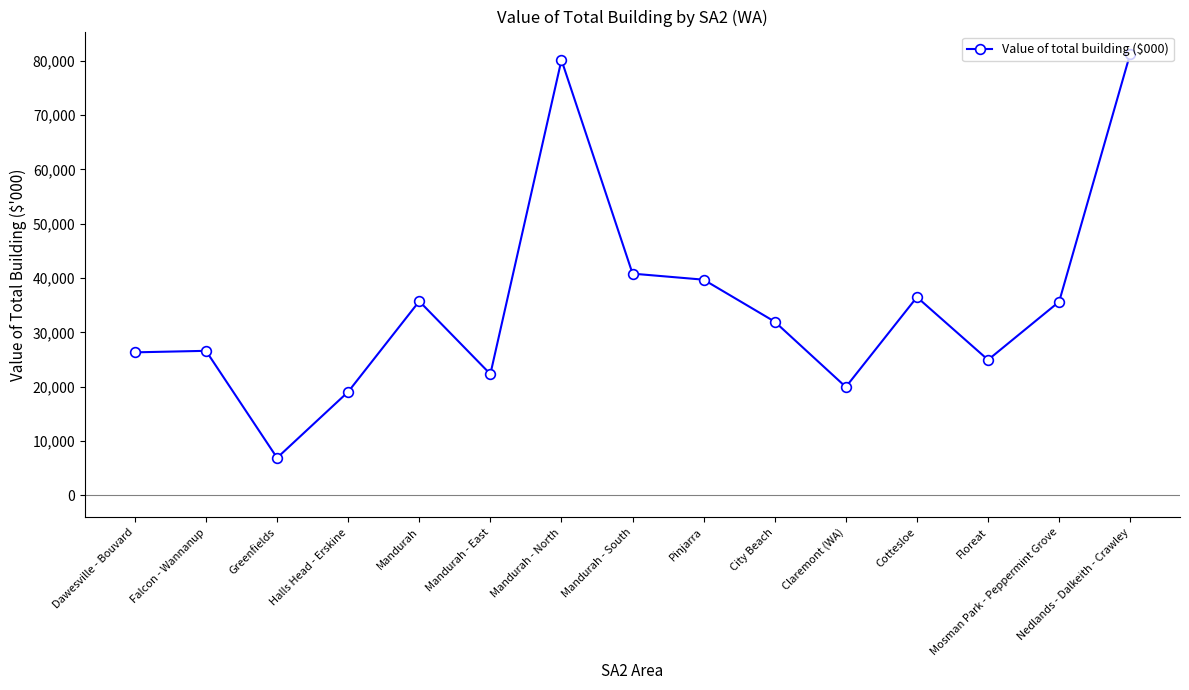

How many data points are less than 31960?

7